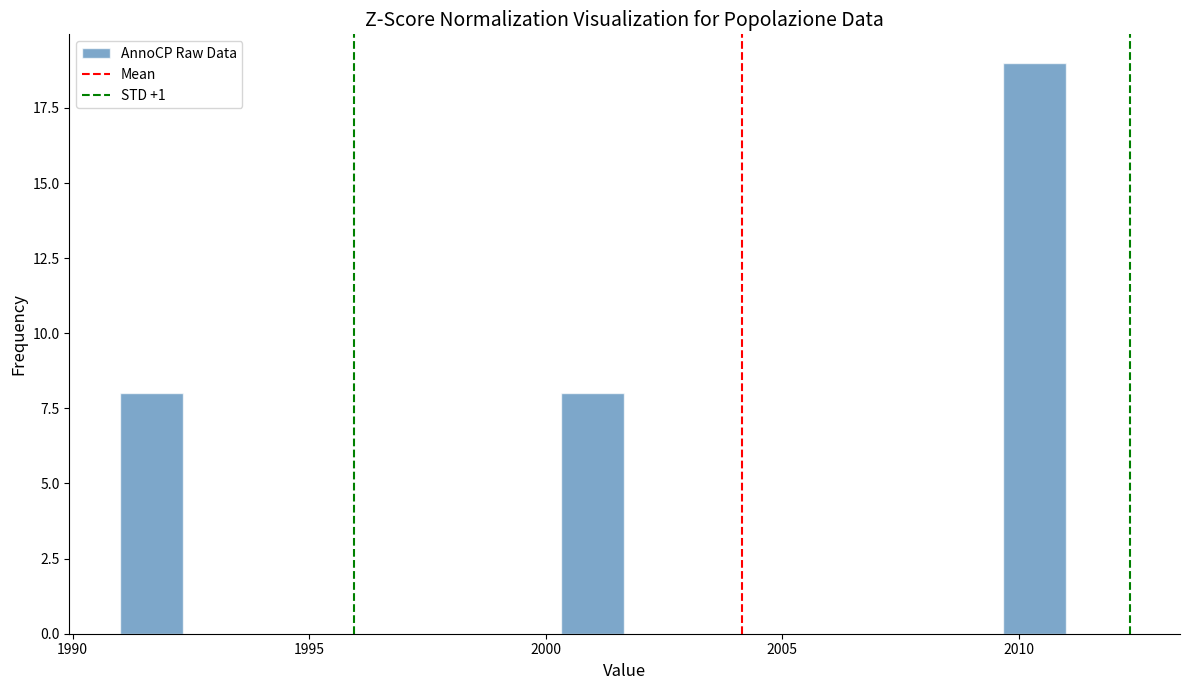

Read against the x-axis, roughly where is the centre of the tallest bar?

2010.5